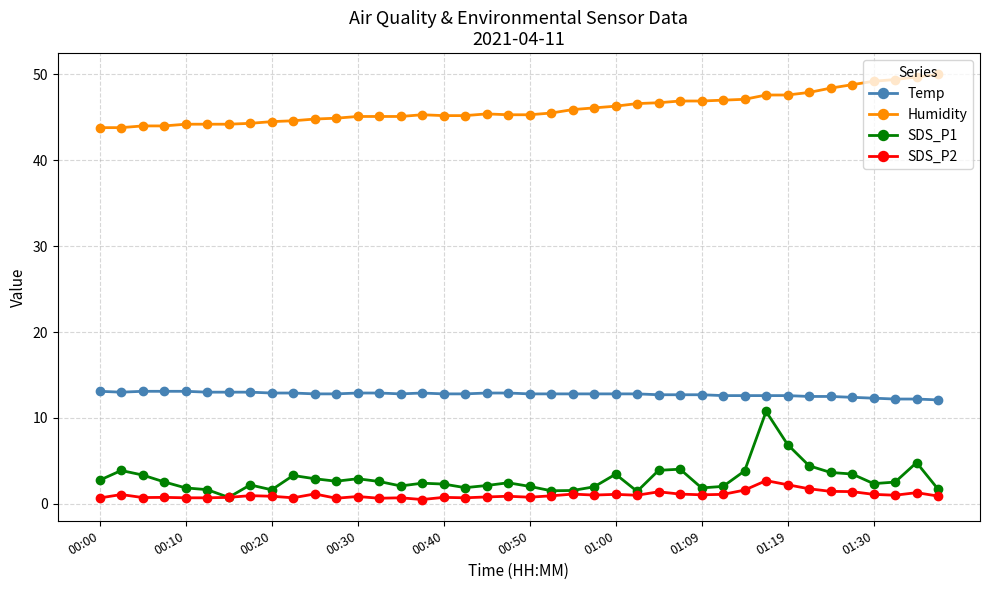

Is this an area chart (filled region under the line)?

No